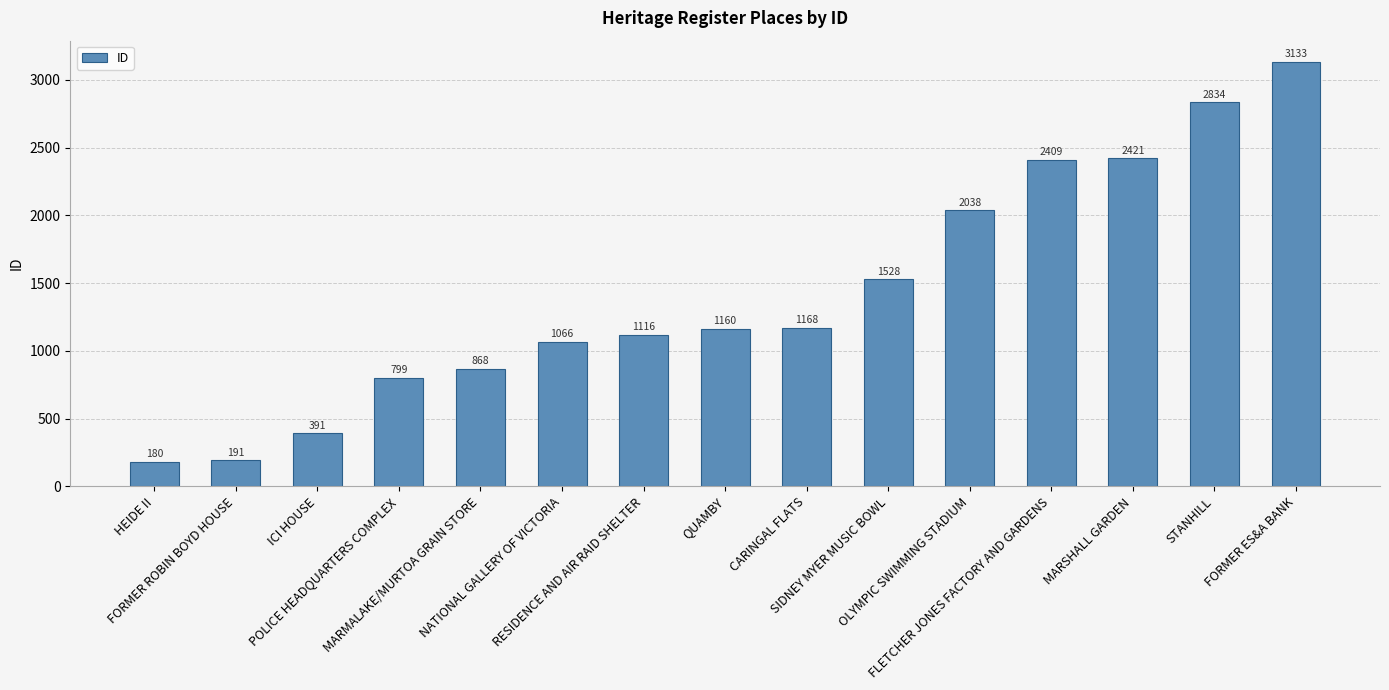

What is the ratio of the value at RESIDENCE AND AIR RAID SHELTER to the value at CARINGAL FLATS?

1.0